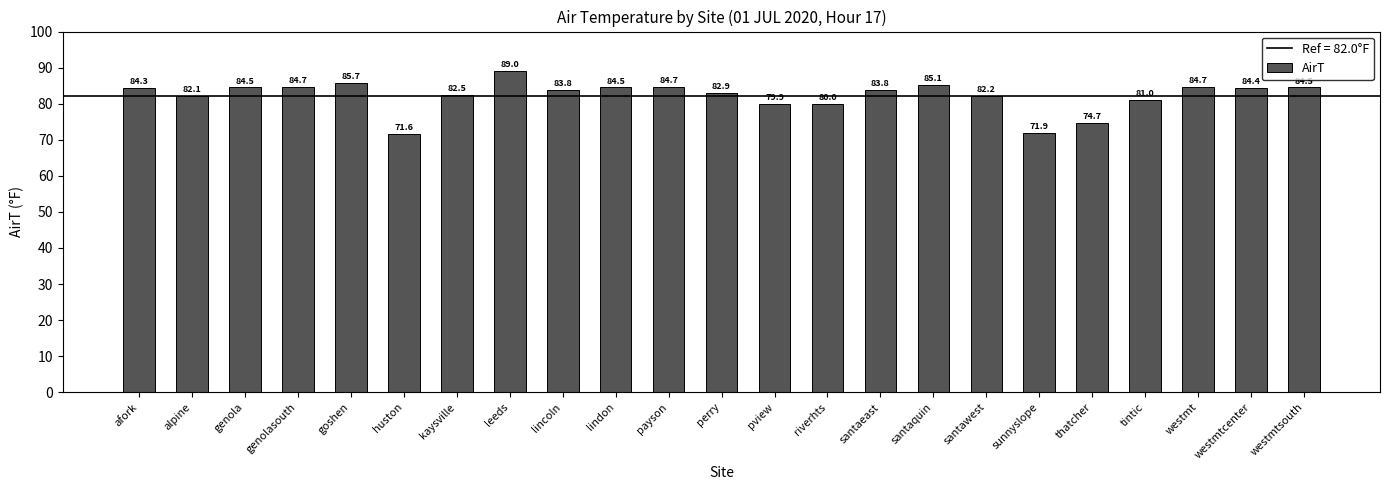

True or false: the data shows 81.0 at tintic.

True